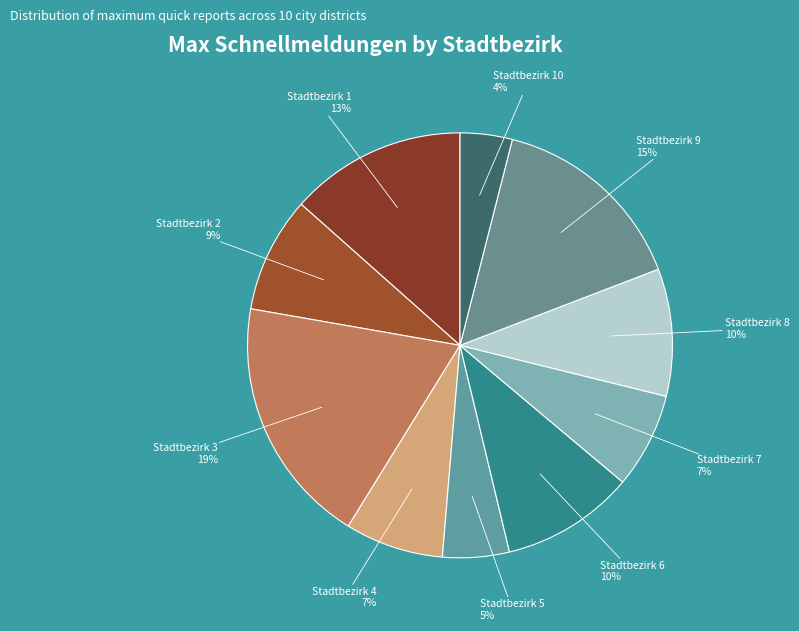

How many segments does this pie chart have?

10